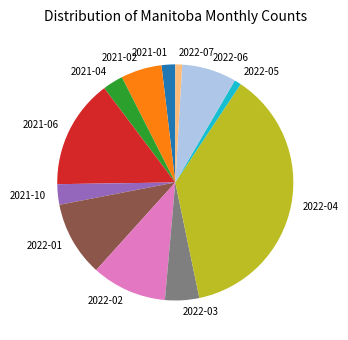

Is the sum of 2021-06 and 2022-06 greater than half?

No